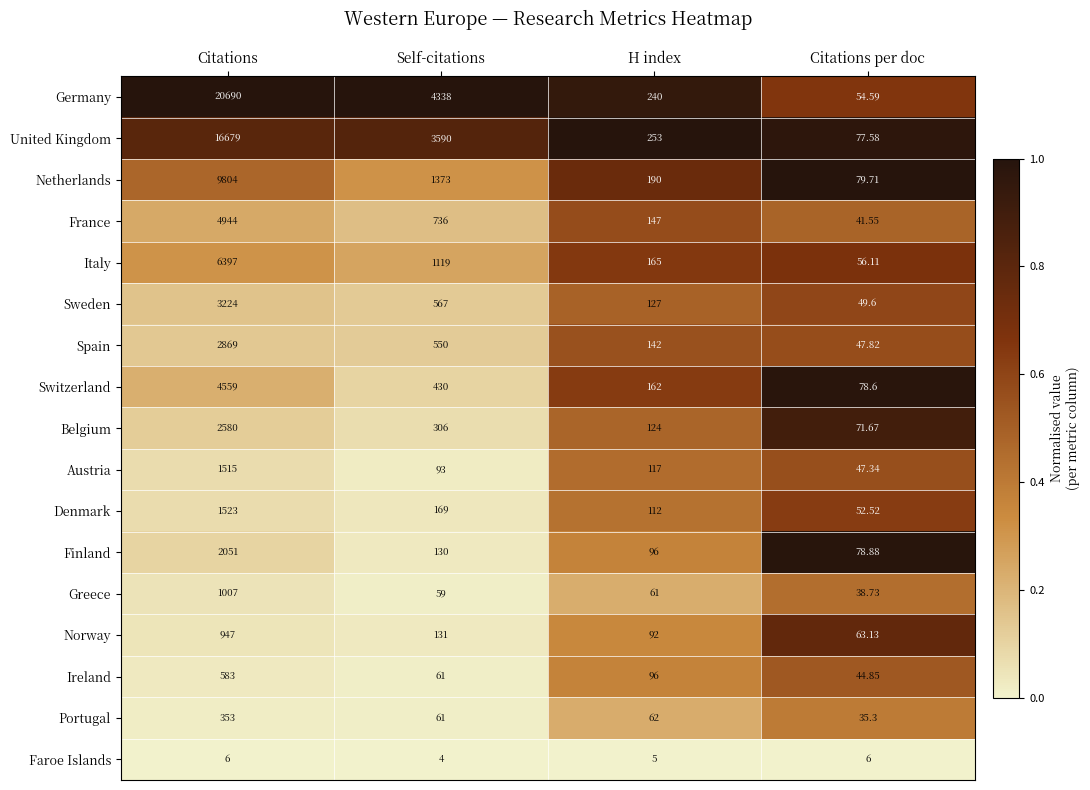

Rank the series by their maximum value, from lowest to highest.

Faroe Islands, Portugal, Ireland, Norway, Greece, Austria, Denmark, Finland, Belgium, Spain, Sweden, Switzerland, France, Italy, Netherlands, United Kingdom, Germany